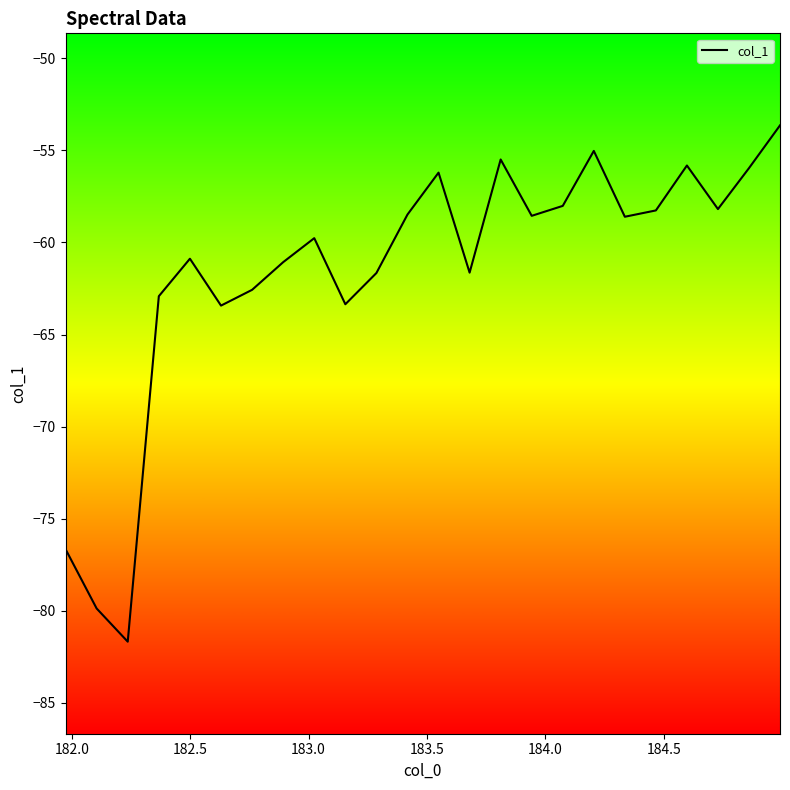

What is the maximum value shown in the chart?

-53.6